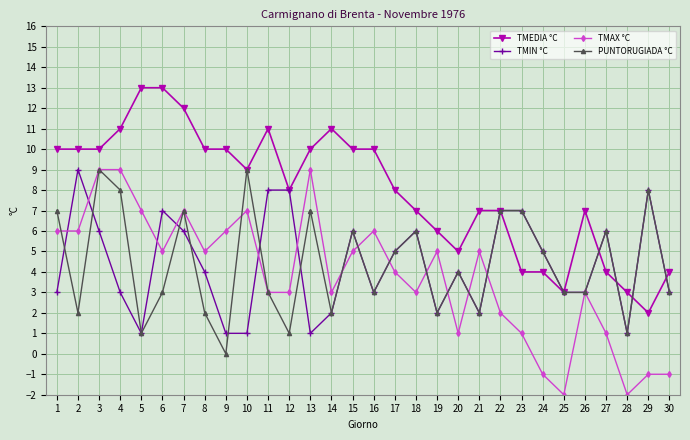

How many lines are shown in the chart?

4